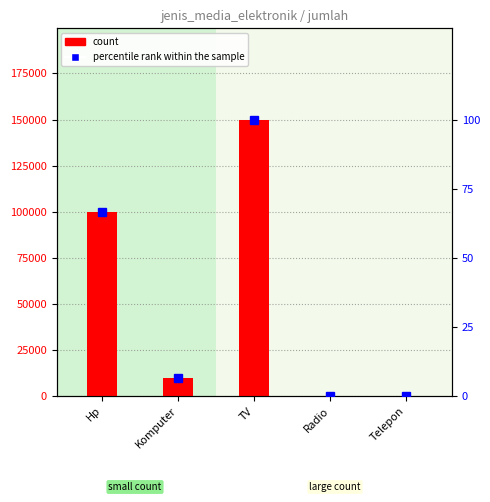

The value of jumlah at Radio is 1.0. True or false?

True